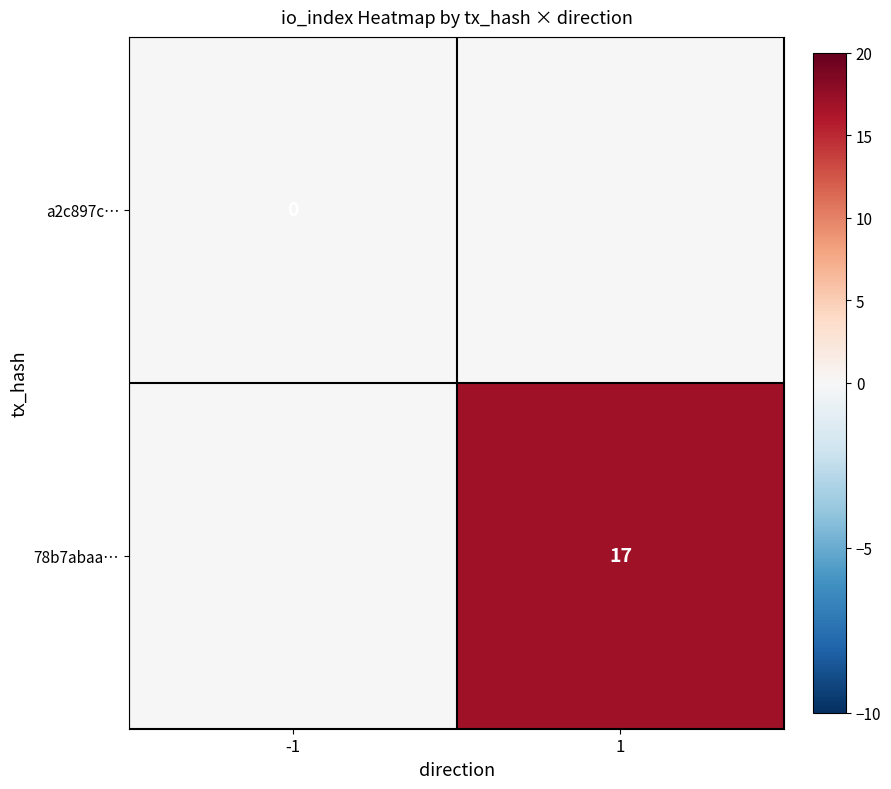

Is it true that 78b7abaa… equals 8 at 1?

False